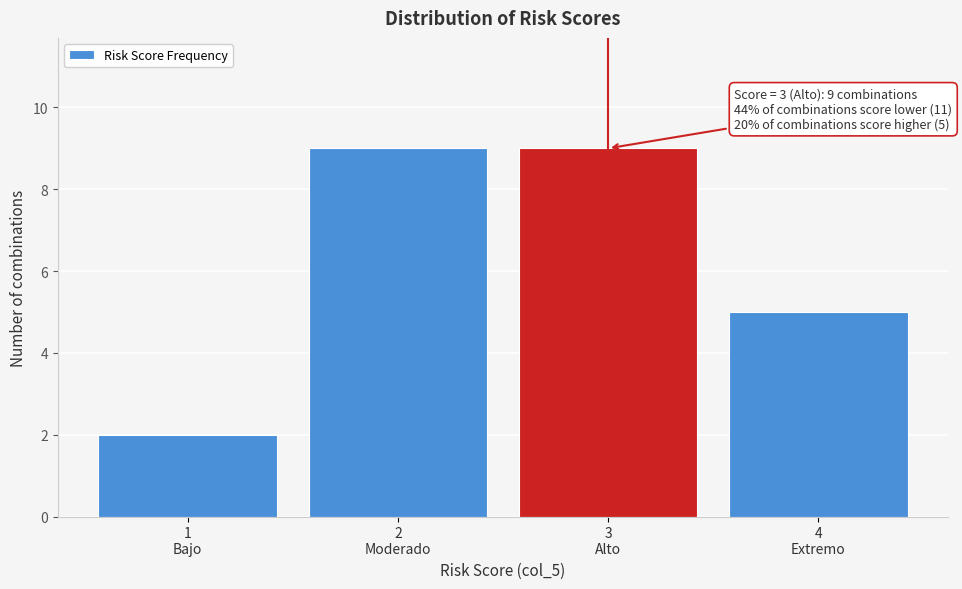

Reading right to left, what are all the values shown in this chart?

5	9	9	2